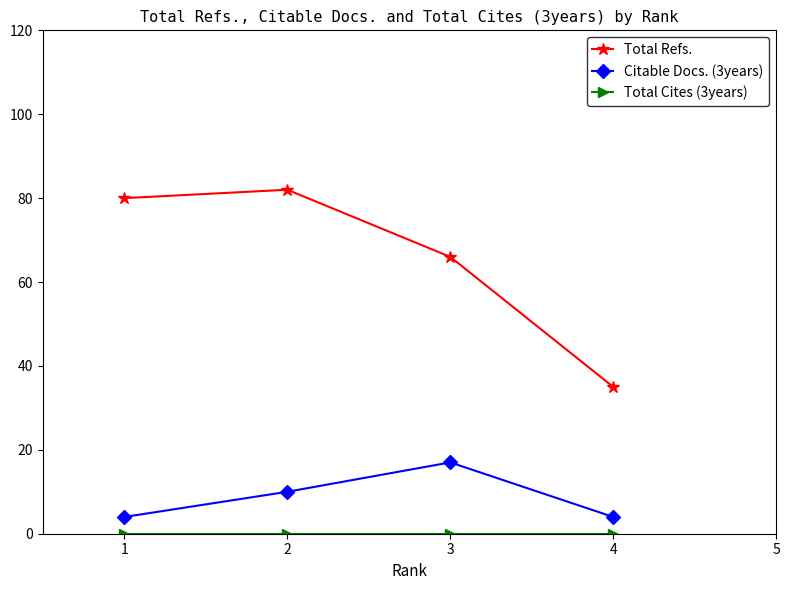

How many data points does each series have?

4